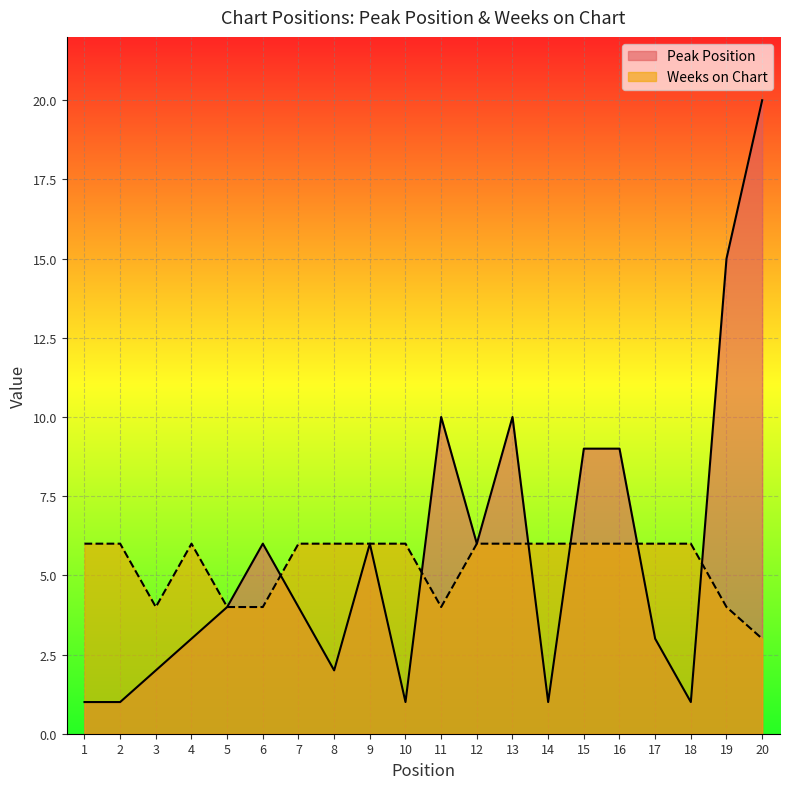

What is the difference between the second highest and second lowest values in the Weeks on Chart series?

2